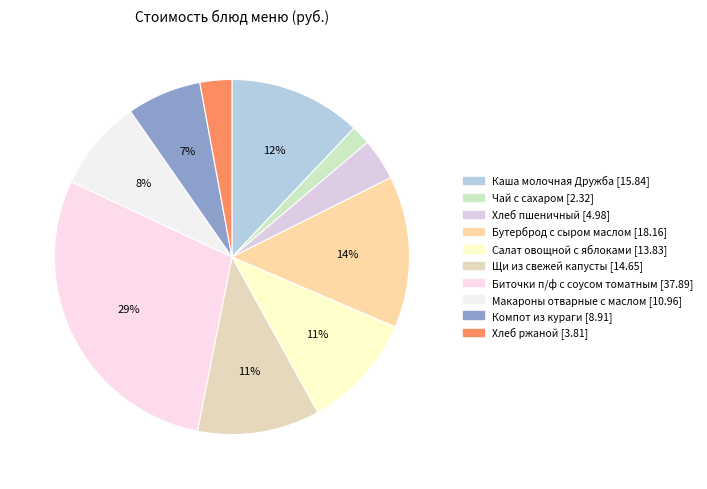

Count the number of slices in the pie.

10